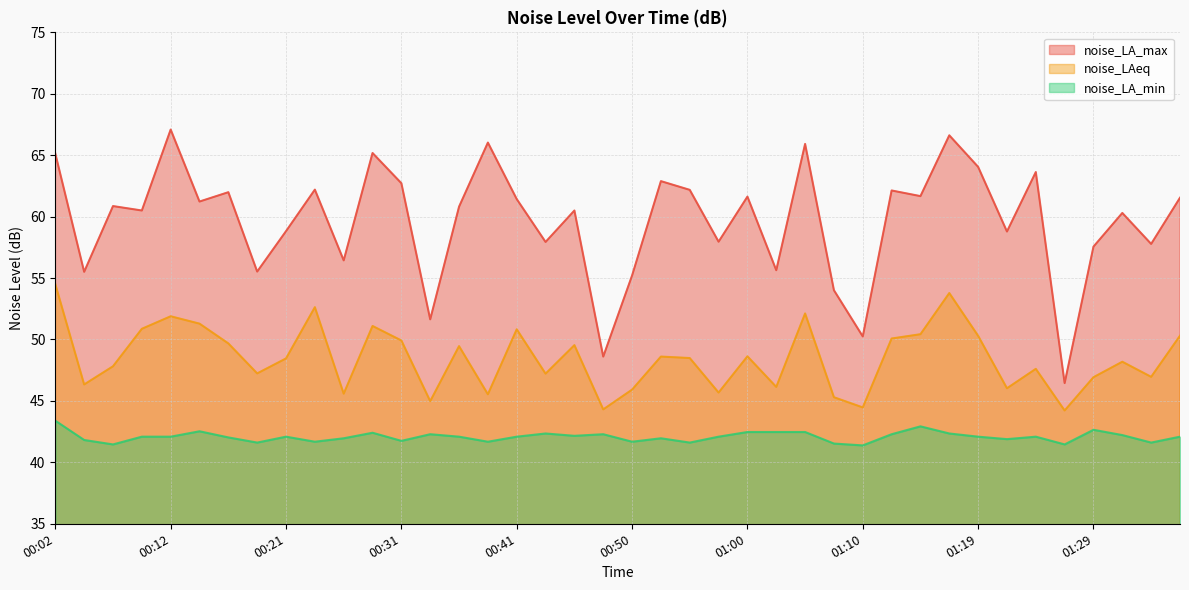

At which label does noise_LAeq first exceed 48?

00:02